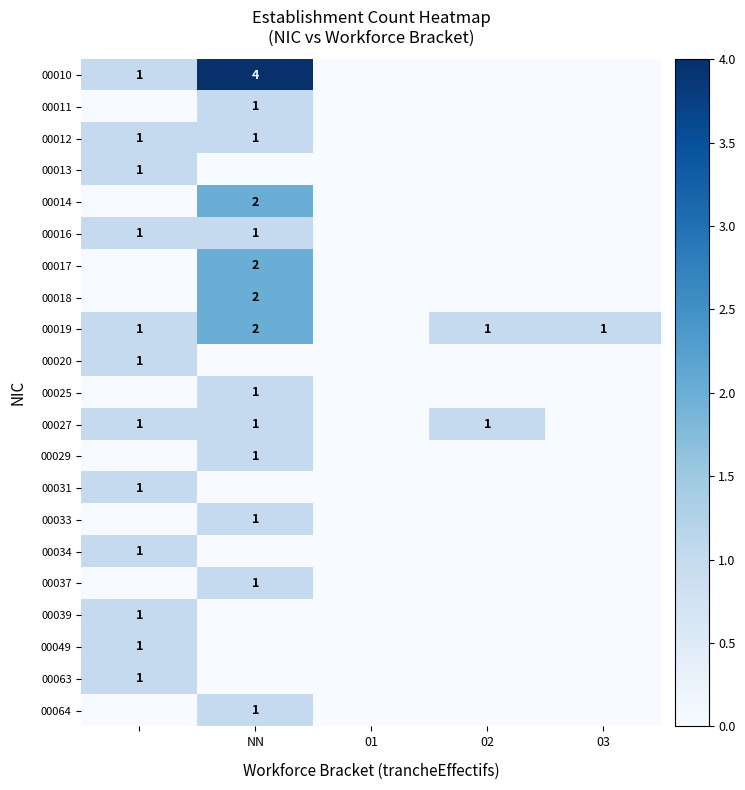

The value of 00017 at NN is 2. True or false?

True